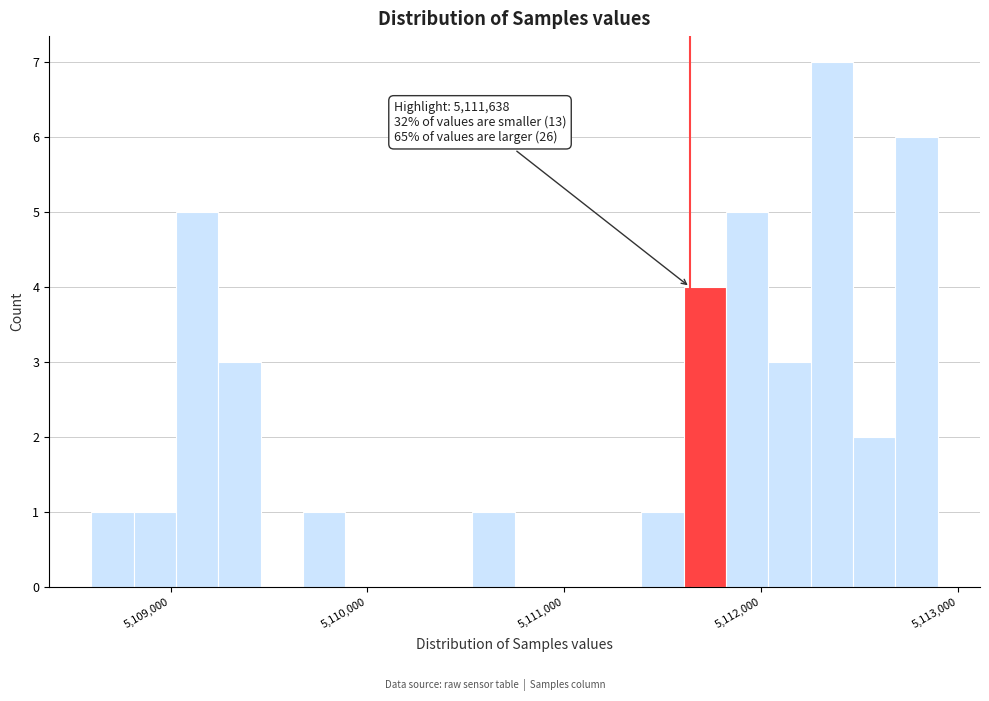

Around what value on the x-axis is the tallest bar? Give the approximate position of its centre, as read against the axis.

5112400